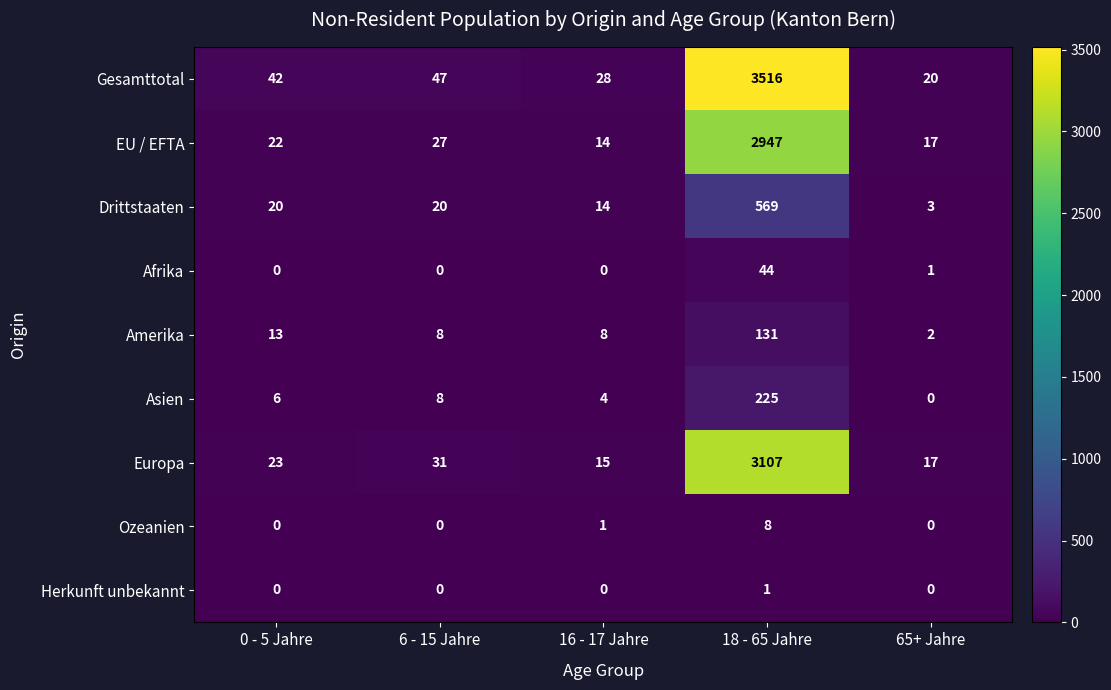

Count the number of data series in this chart.

9